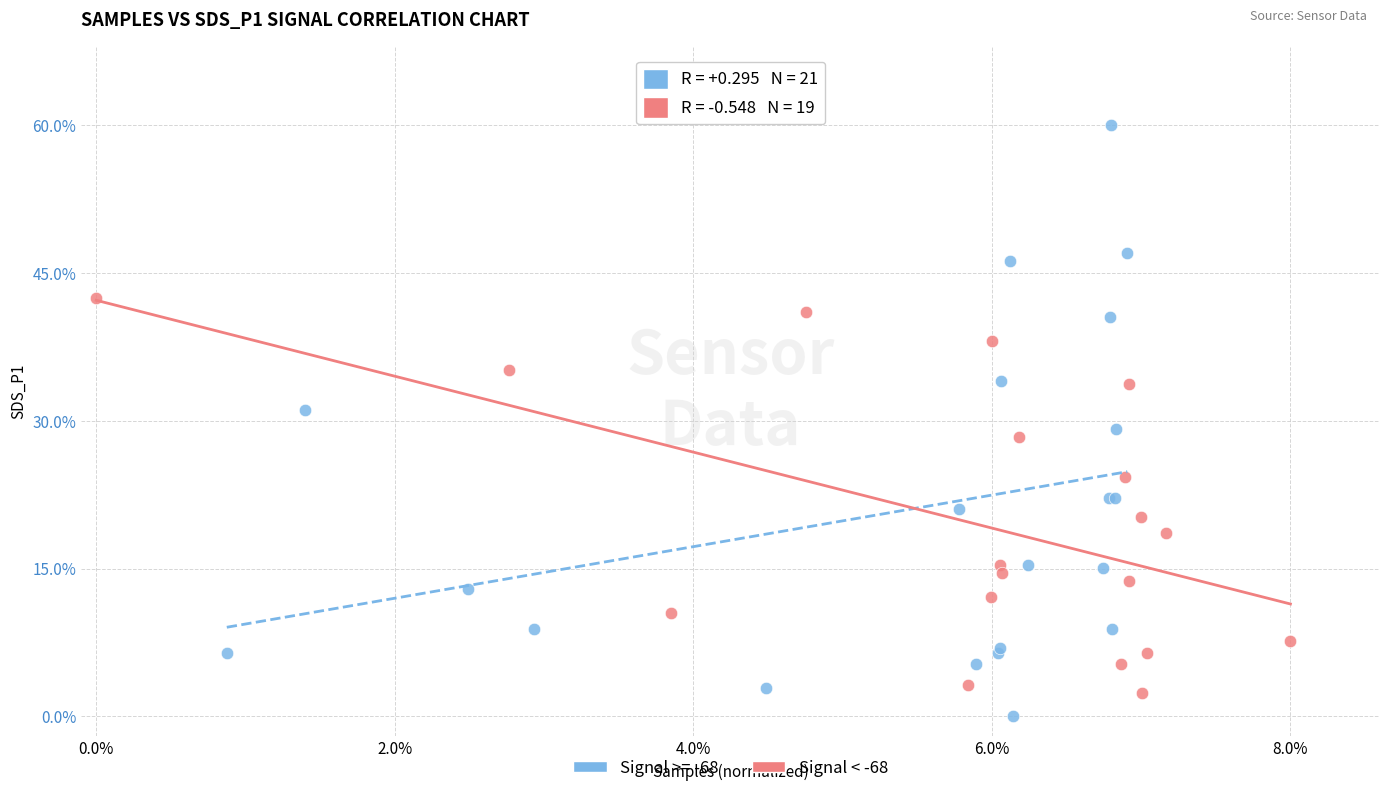

Which series reaches the maximum Y coordinate?

Signal >= -68